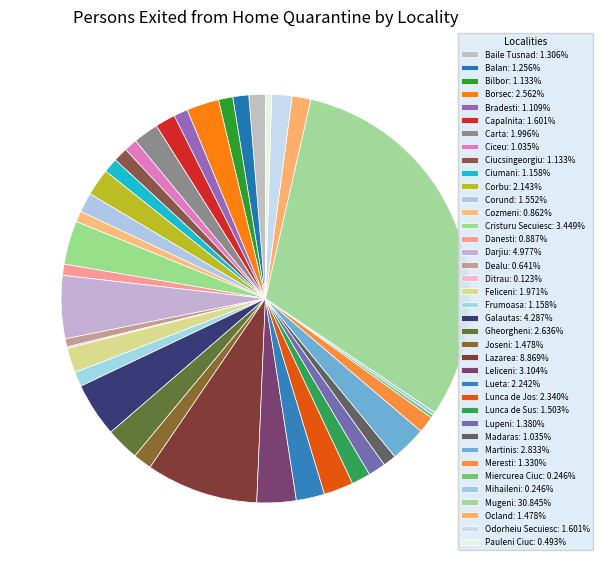

What is the smallest slice in the pie chart?

Ditrau